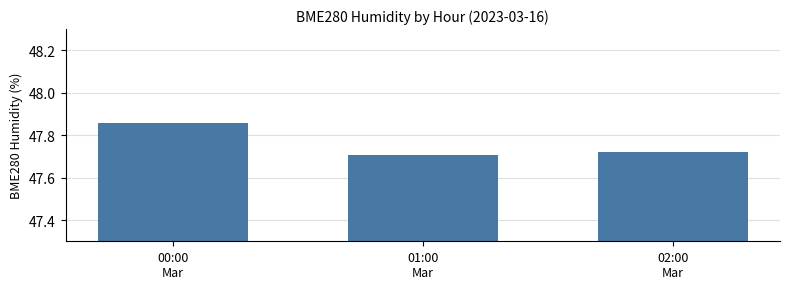

The value at 02:00
Mar is 32.6. True or false?

False